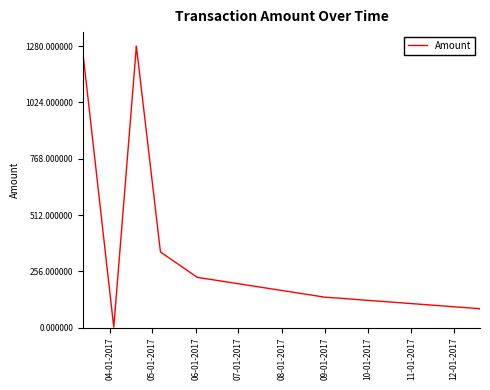

What is the difference between the maximum and minimum values?

1278.0